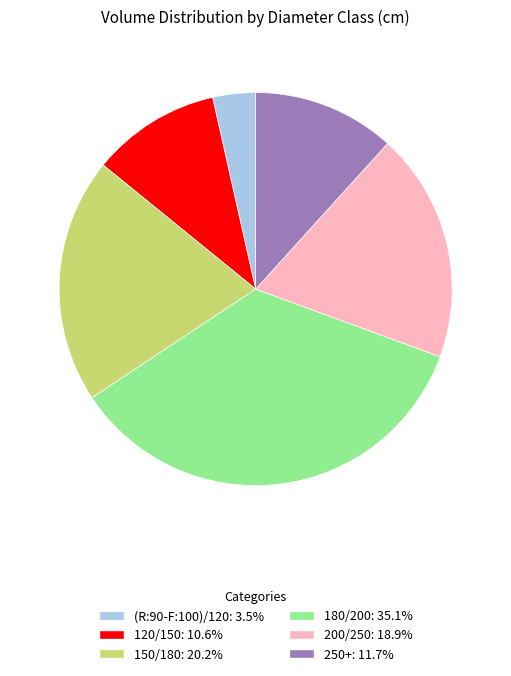

Count the number of slices in the pie.

6